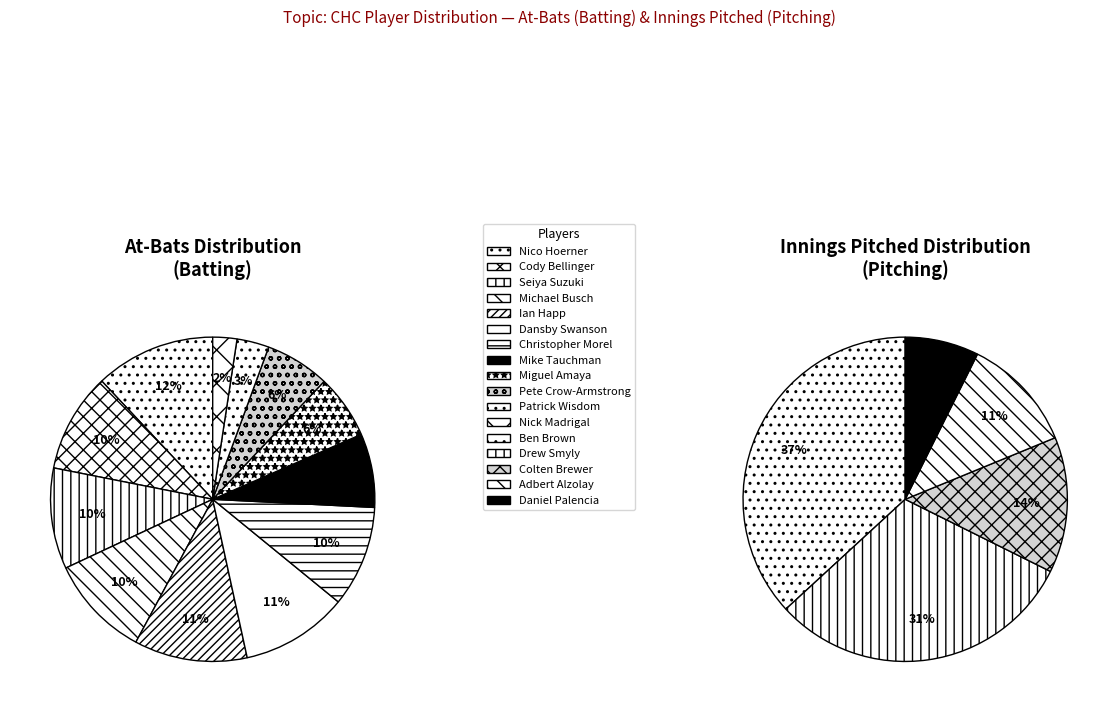

What portion of the pie excludes Mike Tauchman?

92.6%